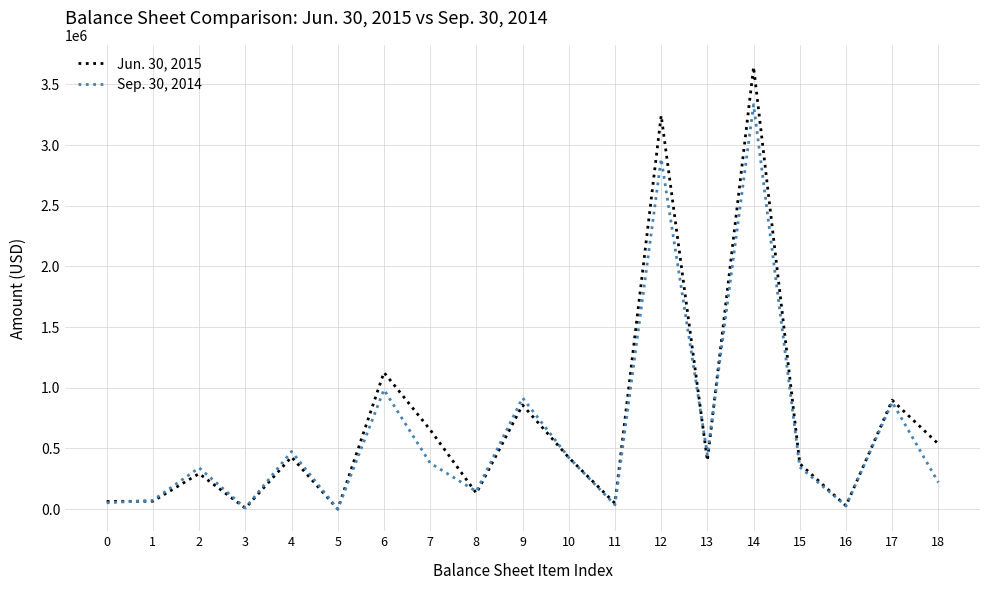

Which category has the highest value in the Sep. 30, 2014 series?

14